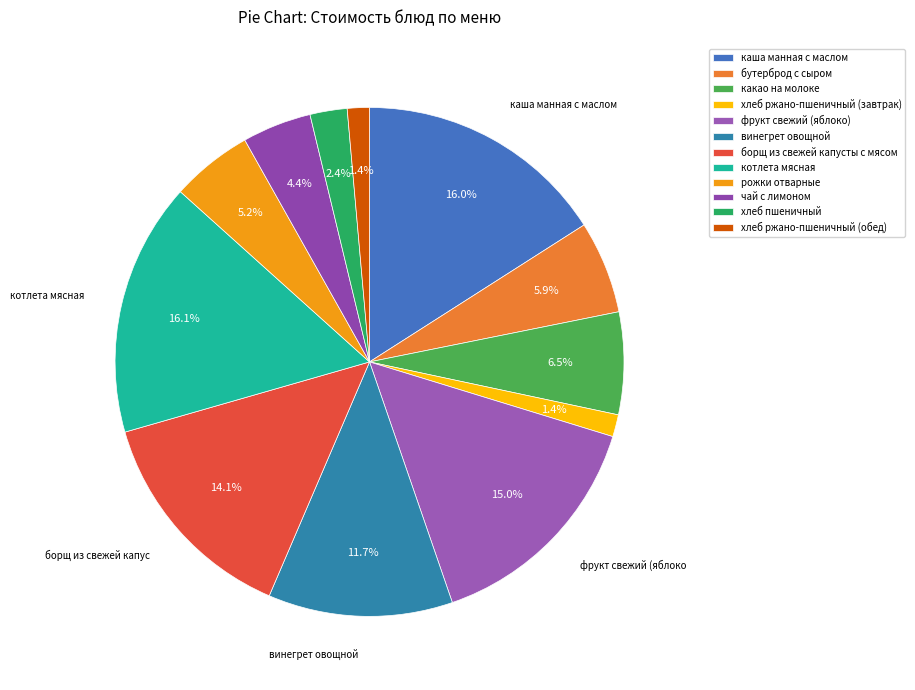

To the nearest percent, what is the difference between the largest and smallest slice percentages?

15%